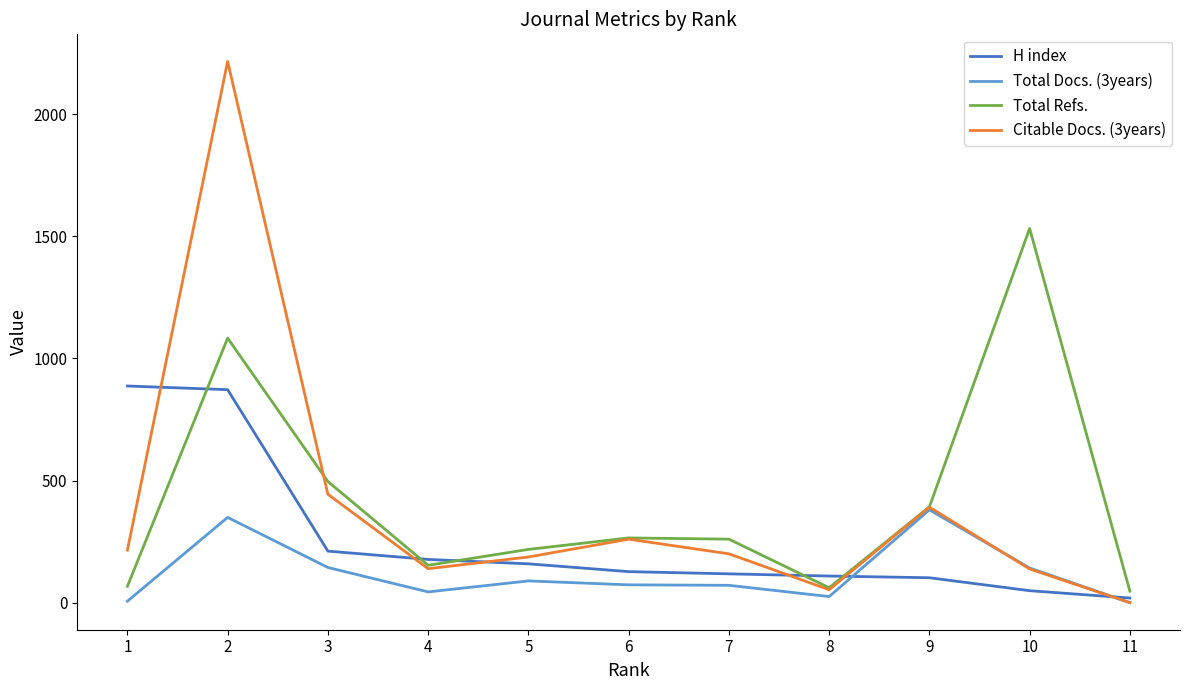

After their last crossing, which series has the higher values: Total Refs. or Citable Docs. (3years)?

Total Refs.